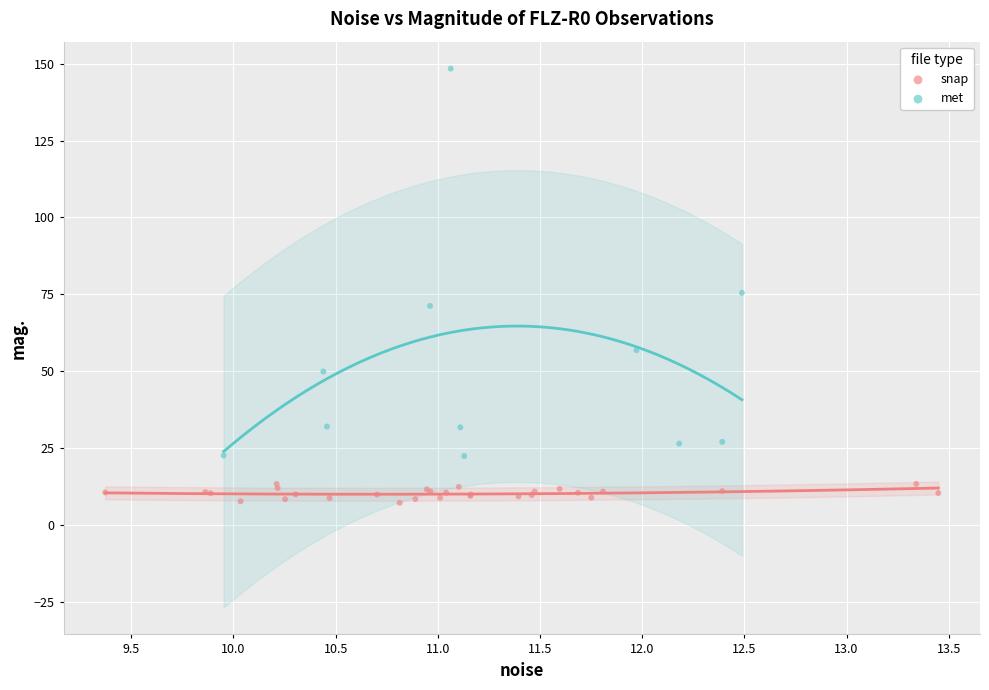

What are all the series names shown in the legend?

snap, met